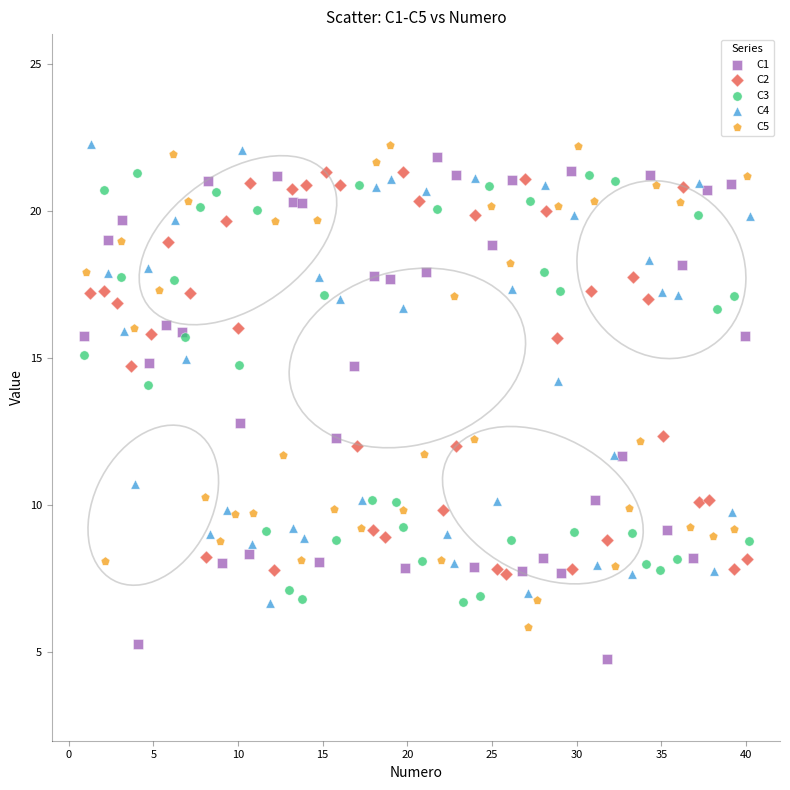

Which series contains the lowest Y value?

C1